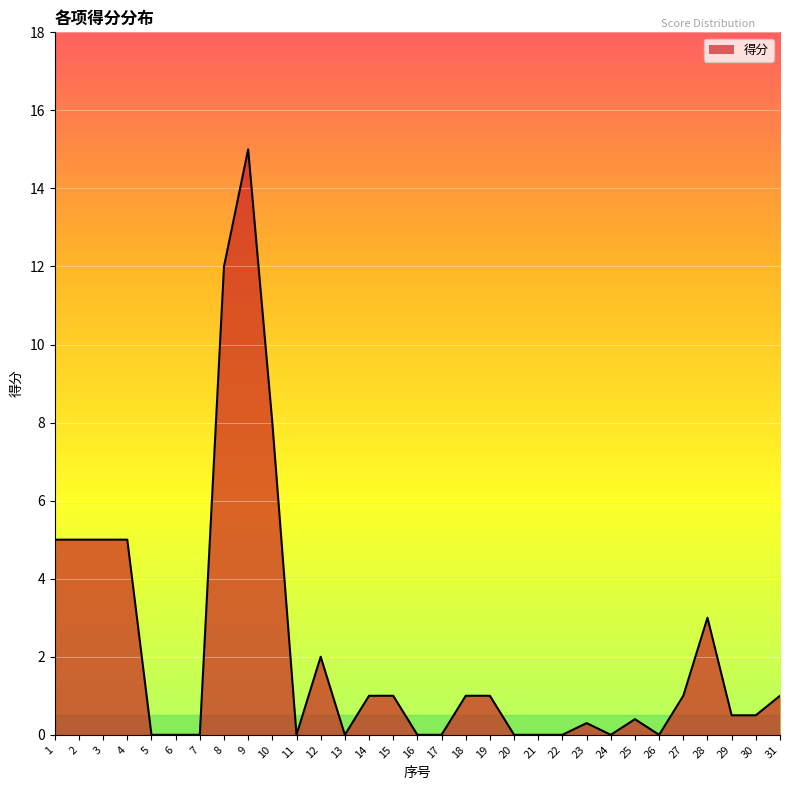

What is the change in value from 1 to 8?

+7.0